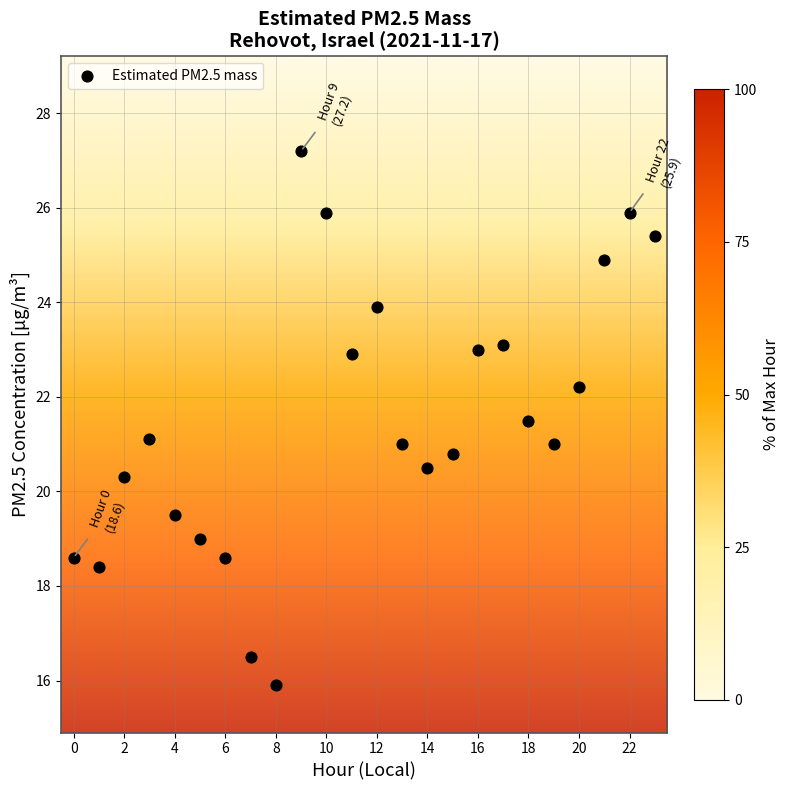

What is the range of Y values (max minus min)?

11.3